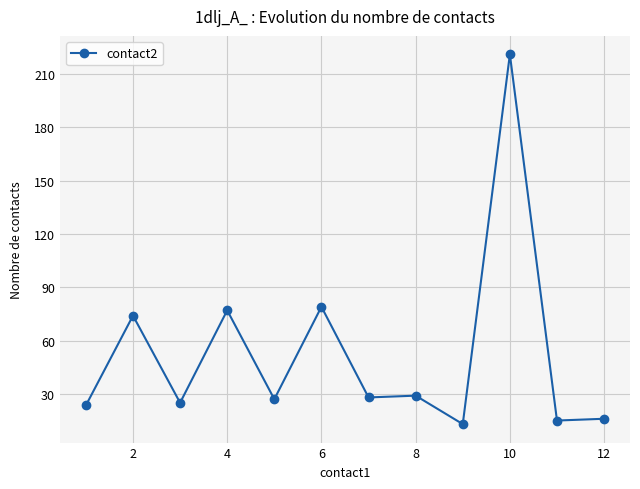

What is the difference between the second highest and minimum values?

66.0